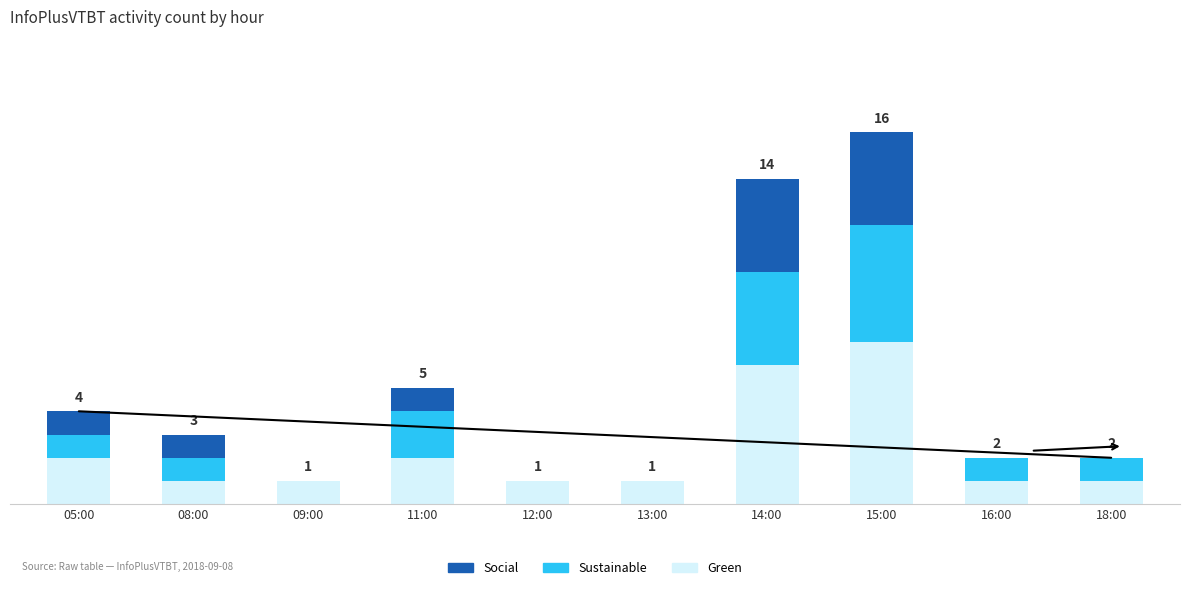

True or false: Green has a value of 2 at 11:00.

True